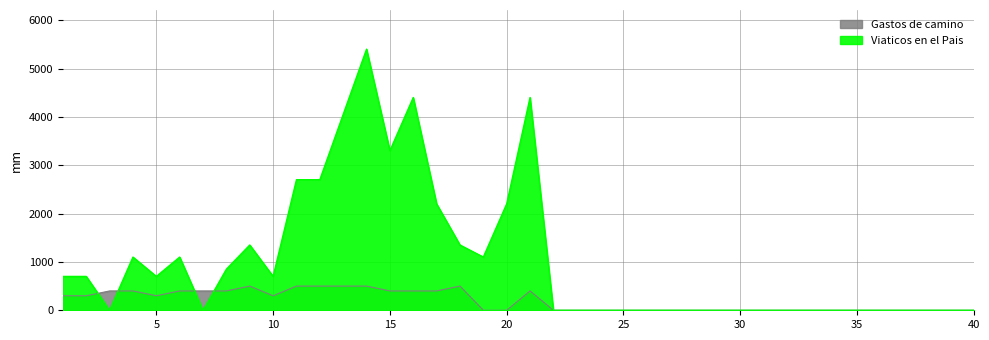

Which series changed the most between 11 and 16?

Viaticos en el Pais